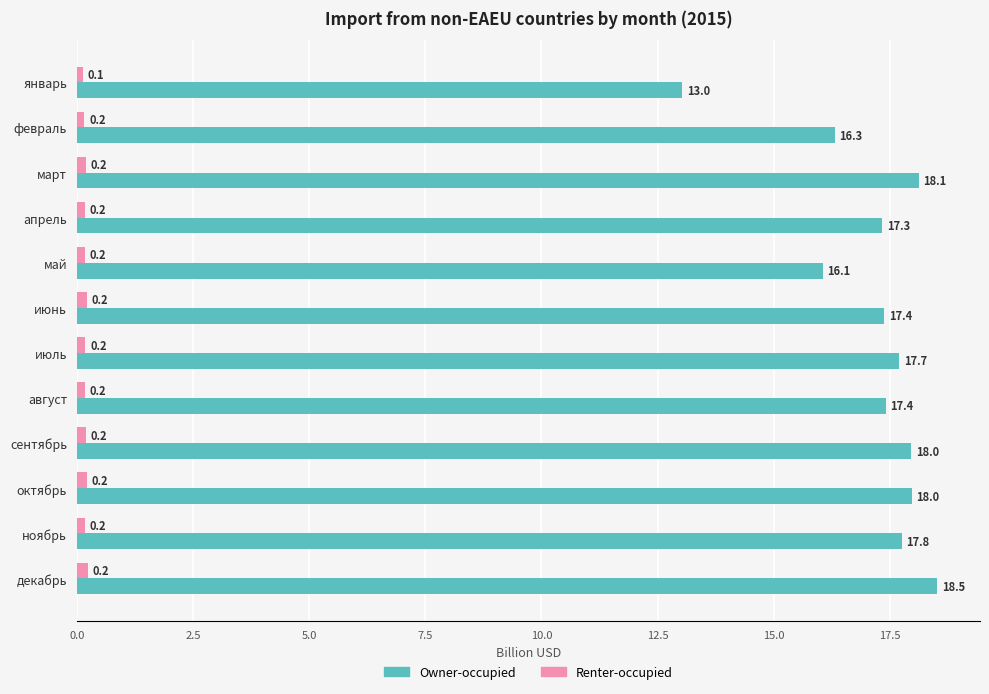

Between июнь and июль, which series saw the biggest shift?

Owner-occupied